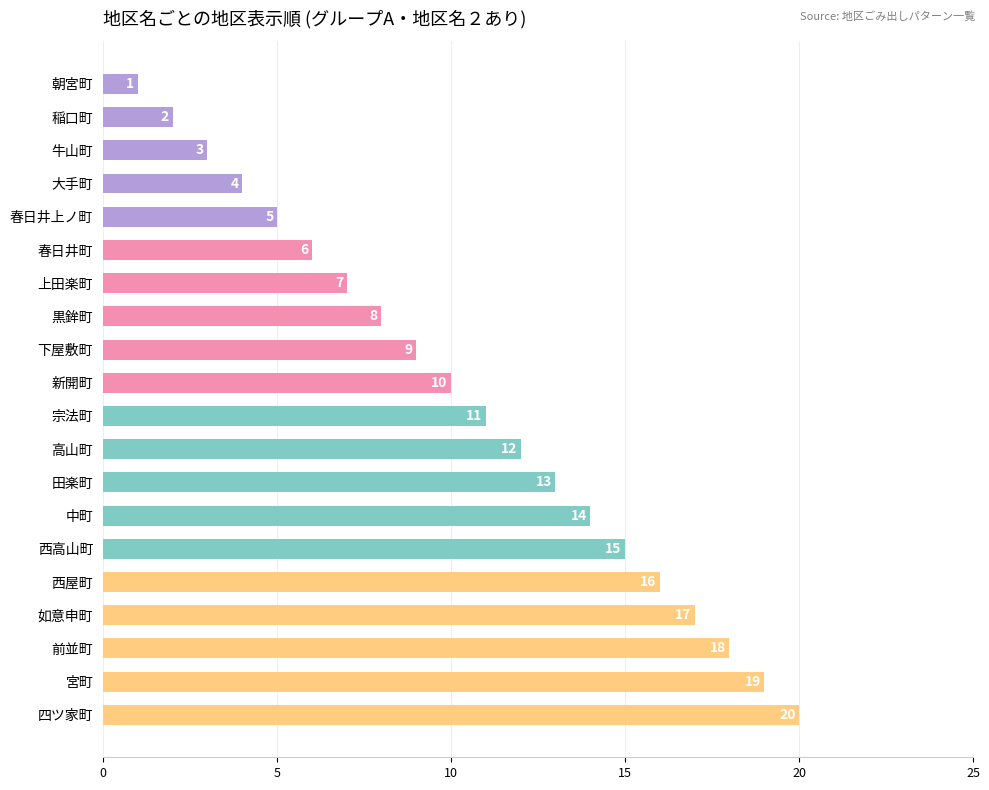

Approximately how many times larger is the value at 新開町 compared to 大手町?

2.5